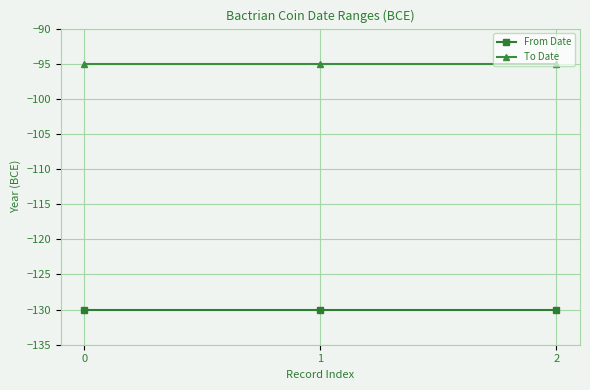

What is the maximum value shown in the chart?

-95